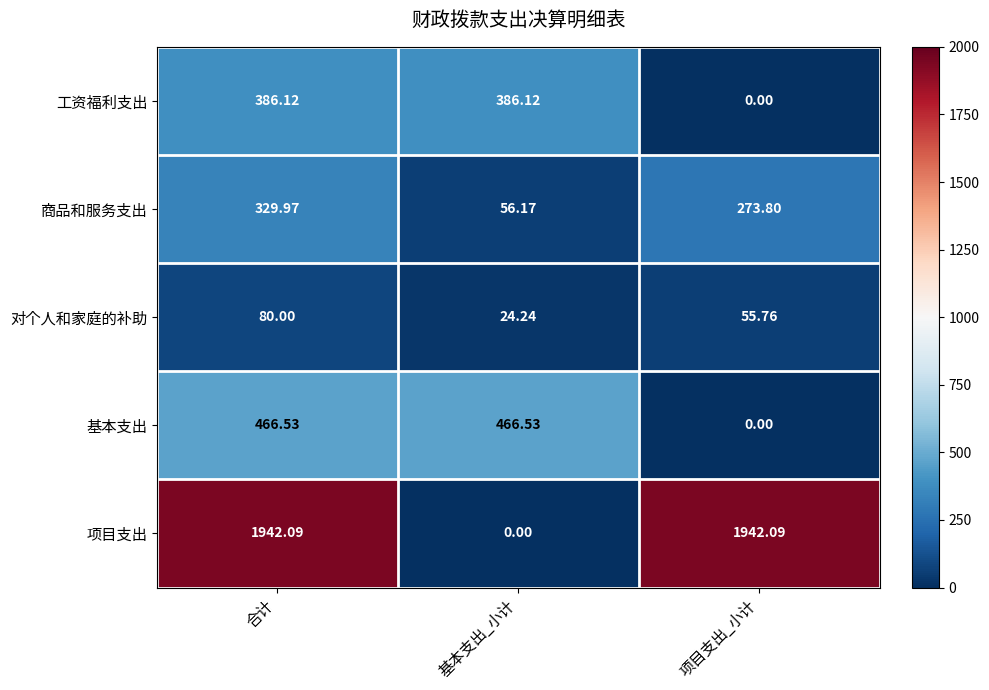

At which label does 商品和服务支出 reach its minimum?

基本支出_小计